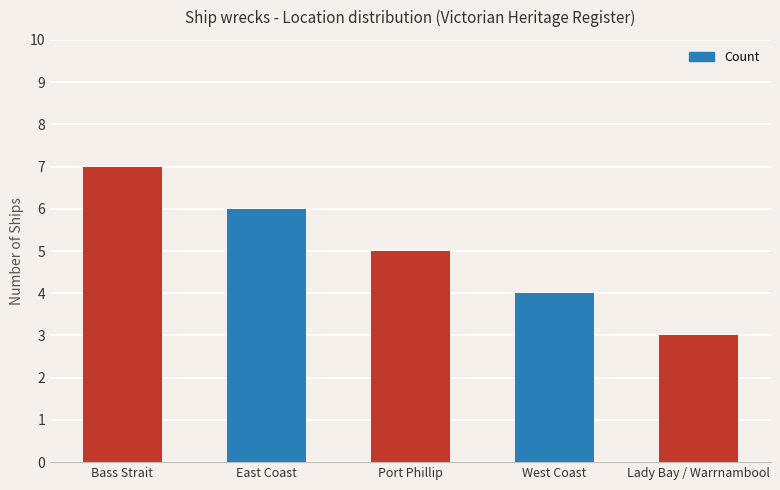

The value at East Coast is 10. True or false?

False